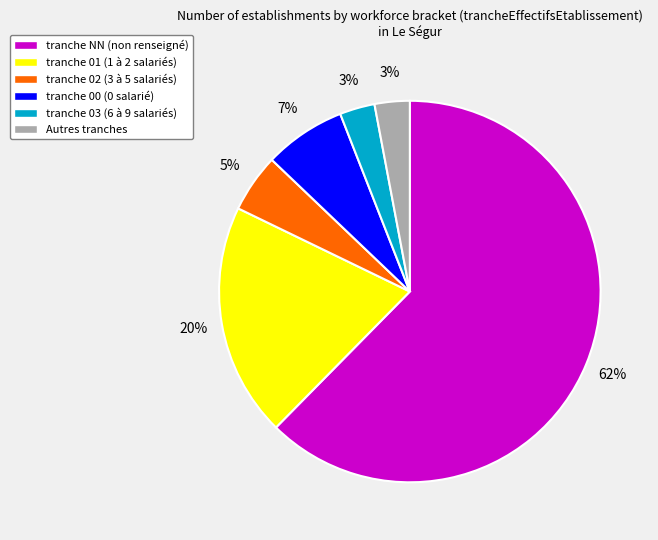

What is the largest slice in the pie chart?

tranche NN (non renseigné)